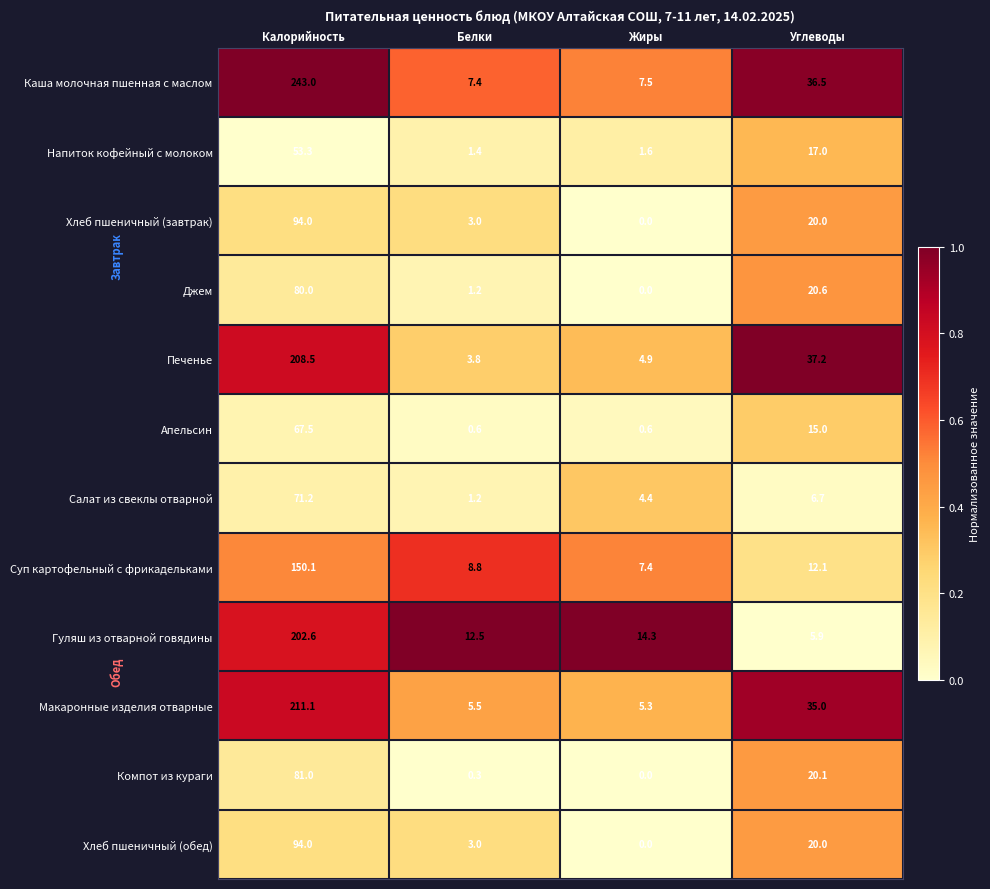

What is the total value across all series at Калорийность?

1556.3